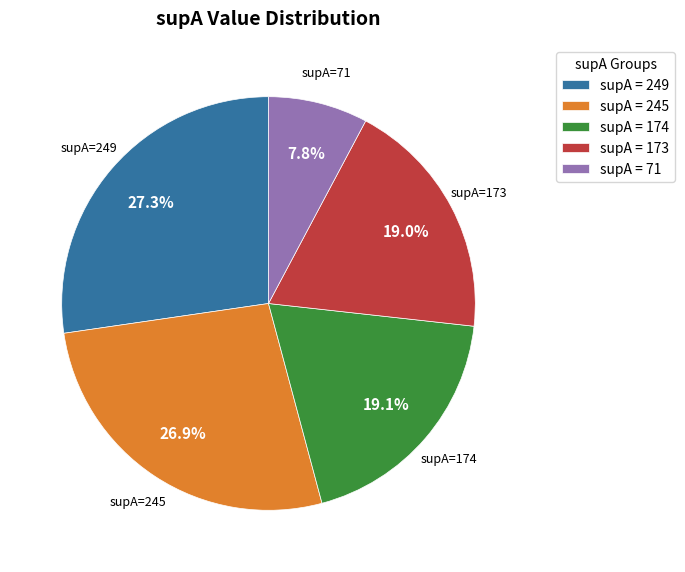

Count the number of slices in the pie.

5